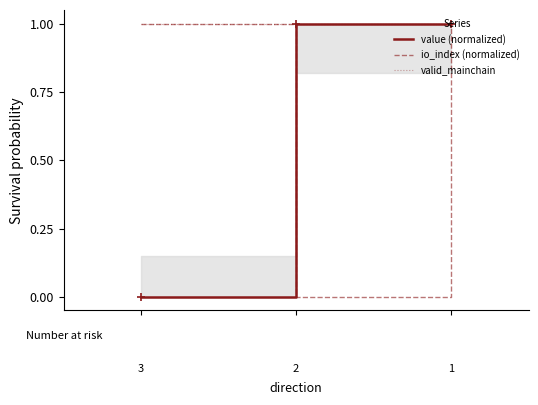

The value of io_index (normalized) at −1.0 is 0.5. True or false?

False